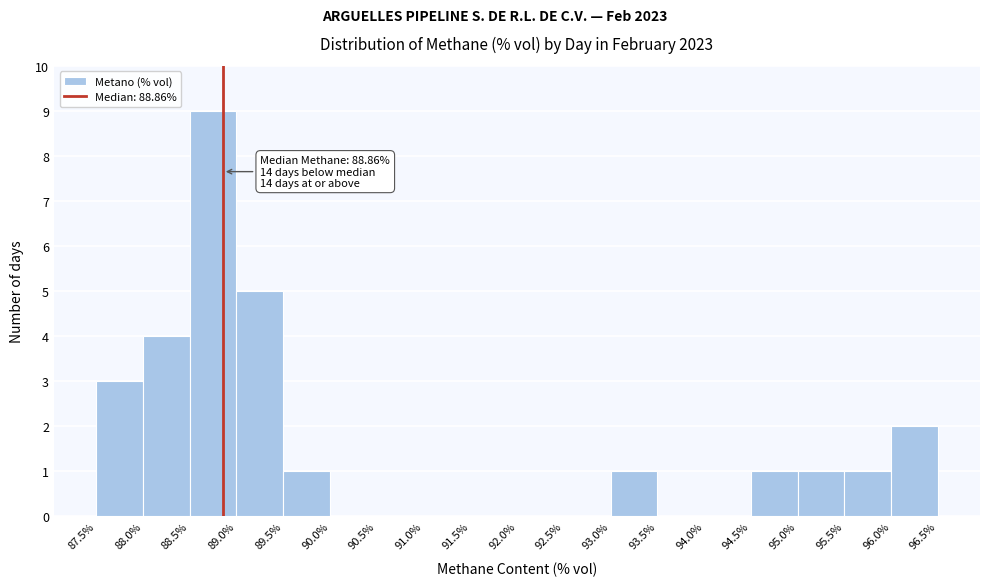

Which range on the x-axis has the tallest bar?

88.5% to 89.0%